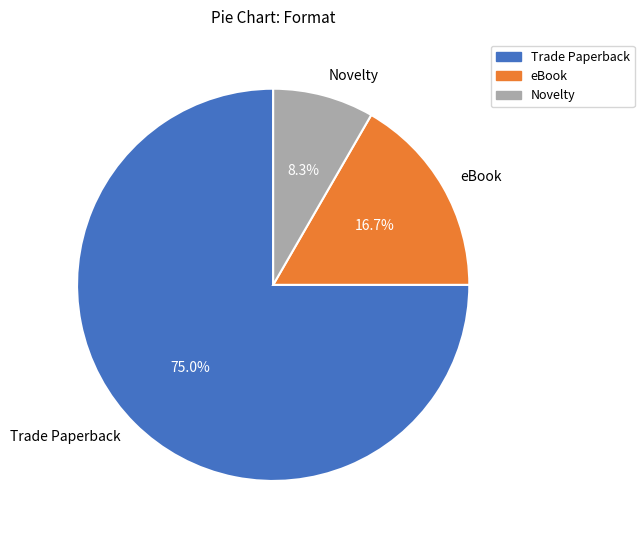

Does any single category account for the majority?

Yes